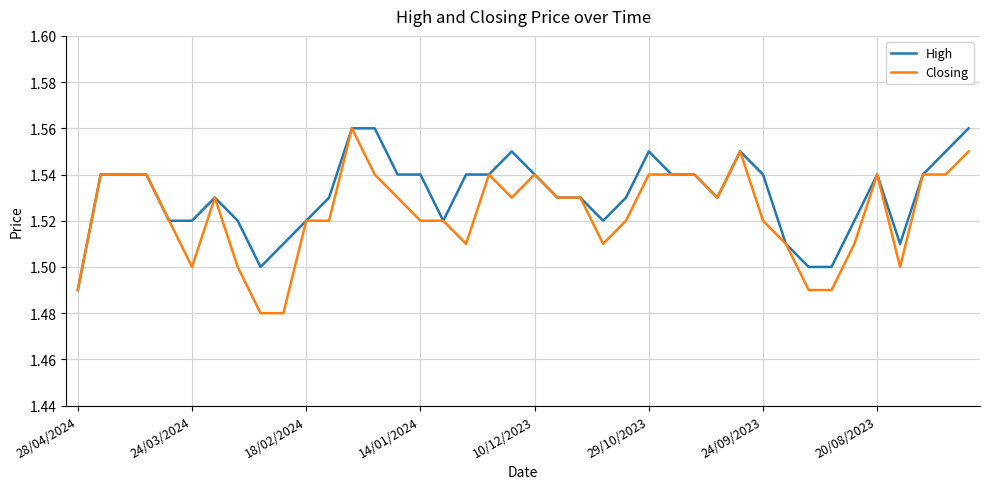

Rank the series by their average value, from lowest to highest.

Closing, High